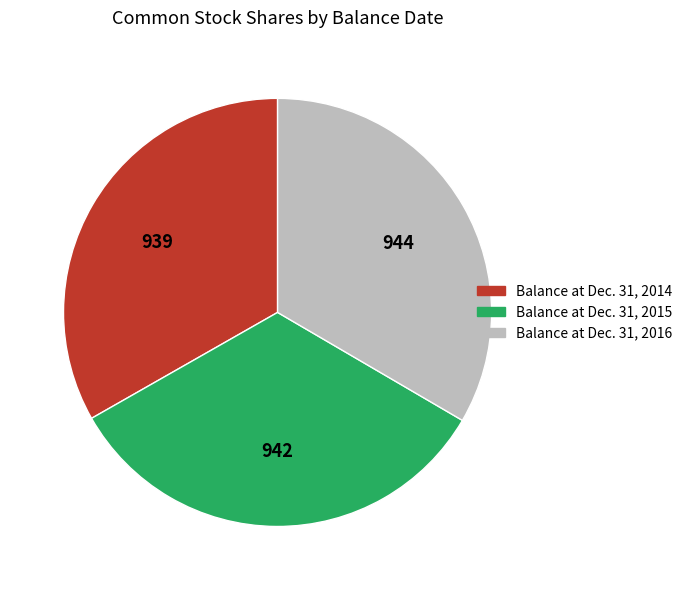

Is it true that Balance at Dec. 31, 2015 is 33% of the pie?

True